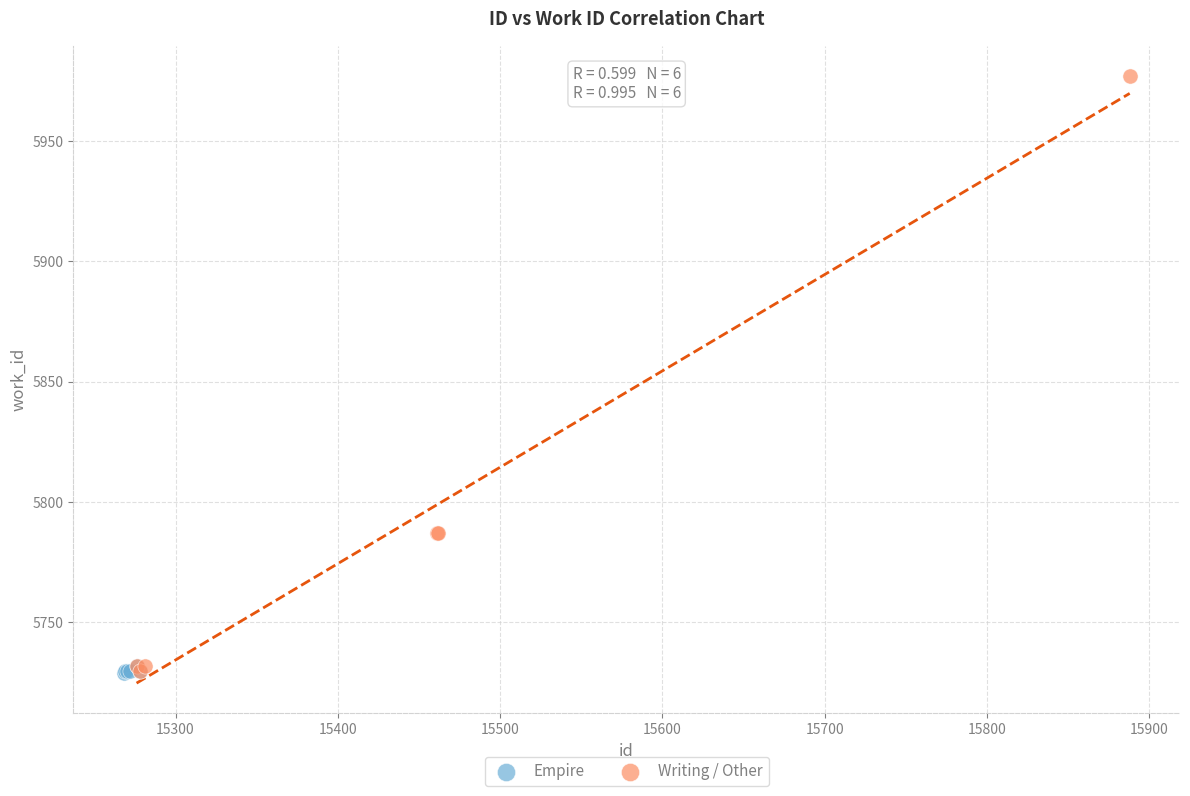

Which series contains the highest Y value?

Writing / Other